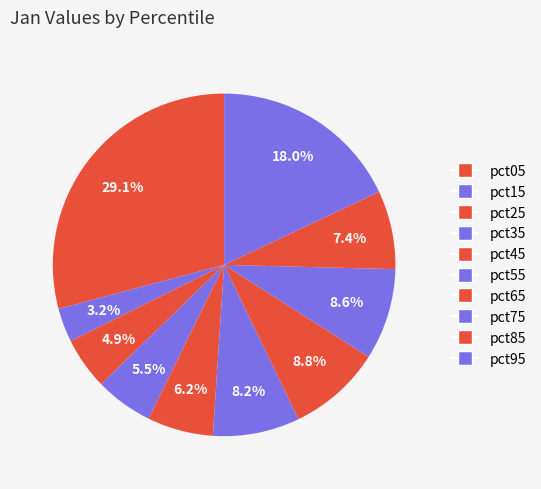

What percentage is the pct85 slice, to the nearest percent?

7%